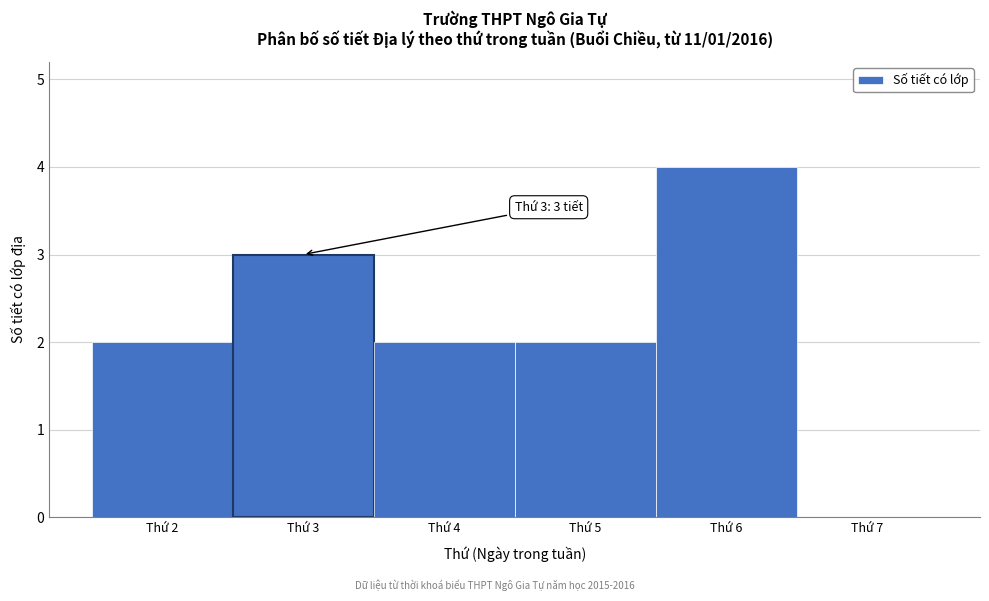

Which range on the x-axis has the tallest bar?

5.5 to 6.5